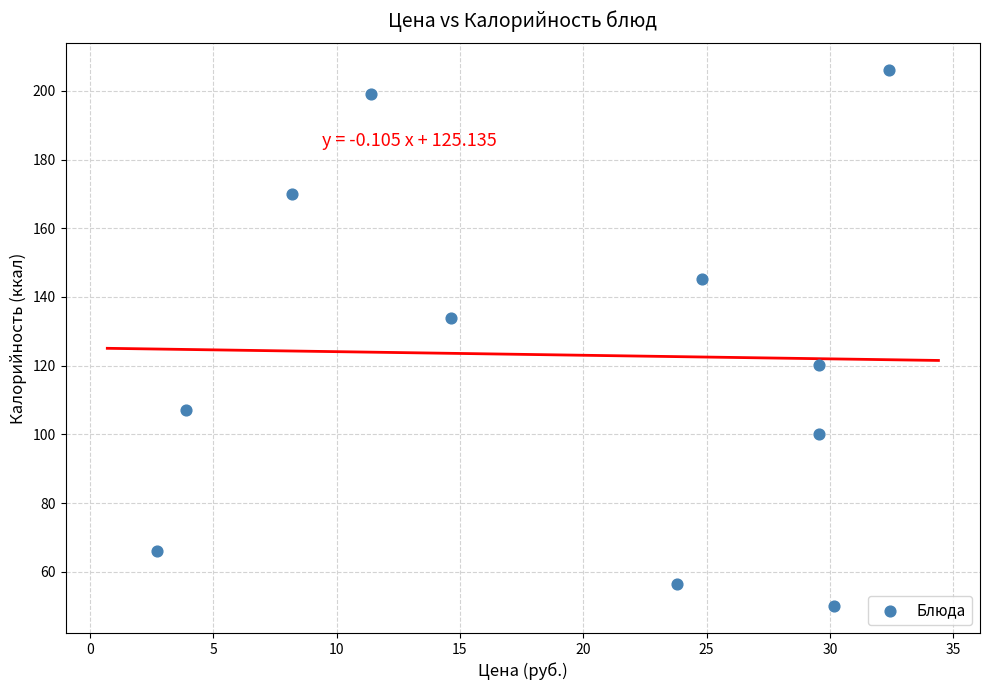

What Y value in the scatter plot is closest to 128?

134.0